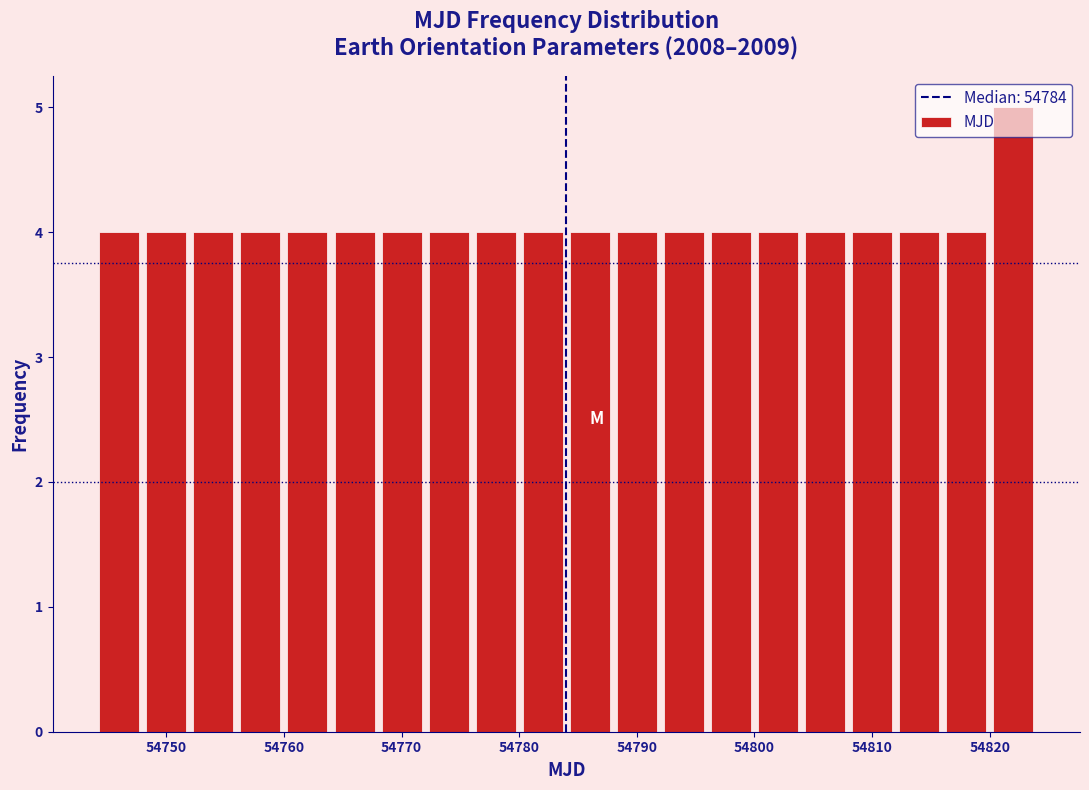

Which range on the x-axis has the tallest bar?

54820 to 54824